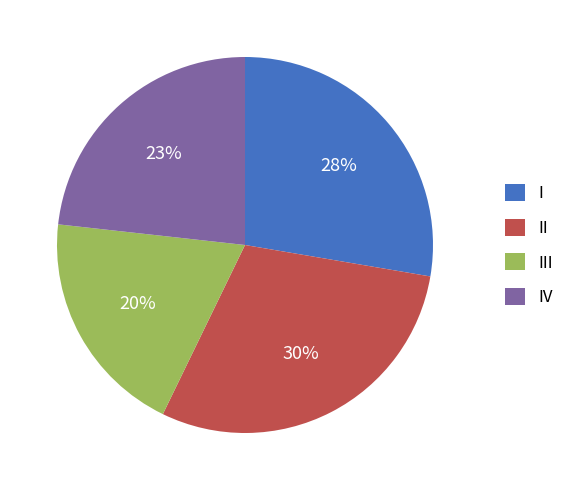

Is it true that IV is 15% of the pie?

False